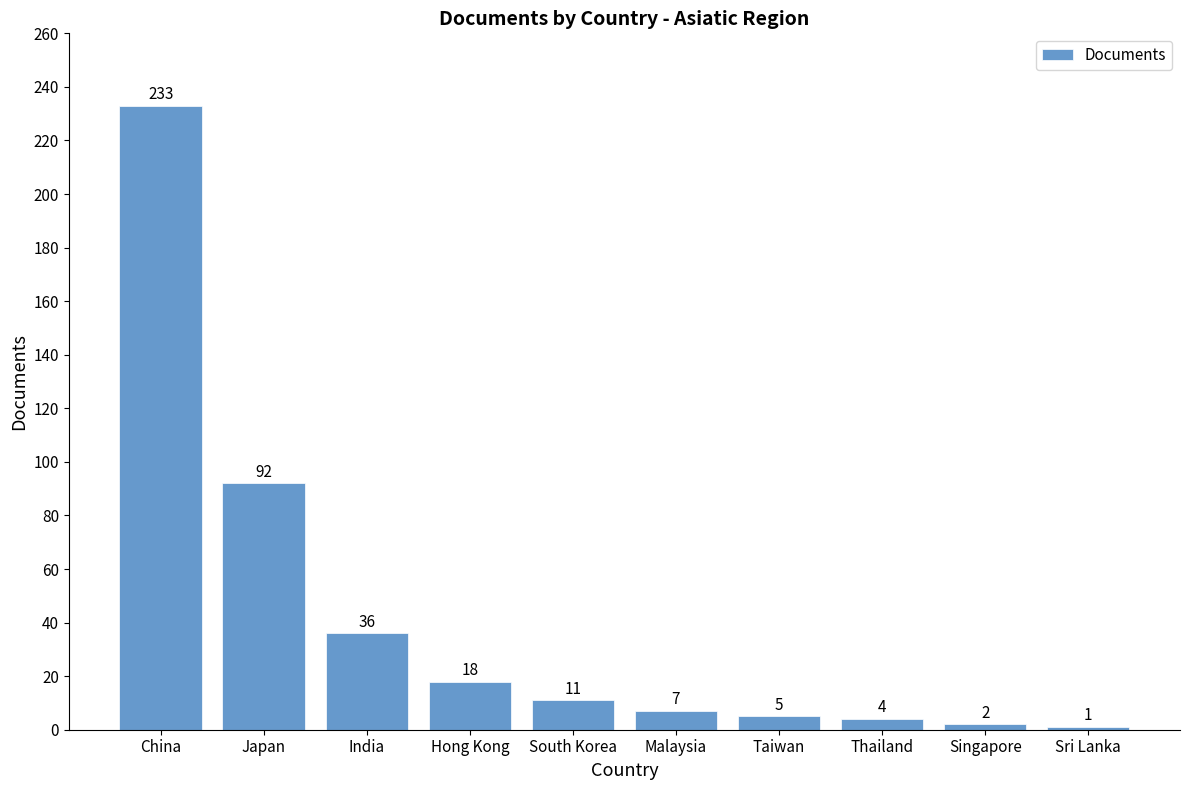

At which label is the value closest to 117?

Japan